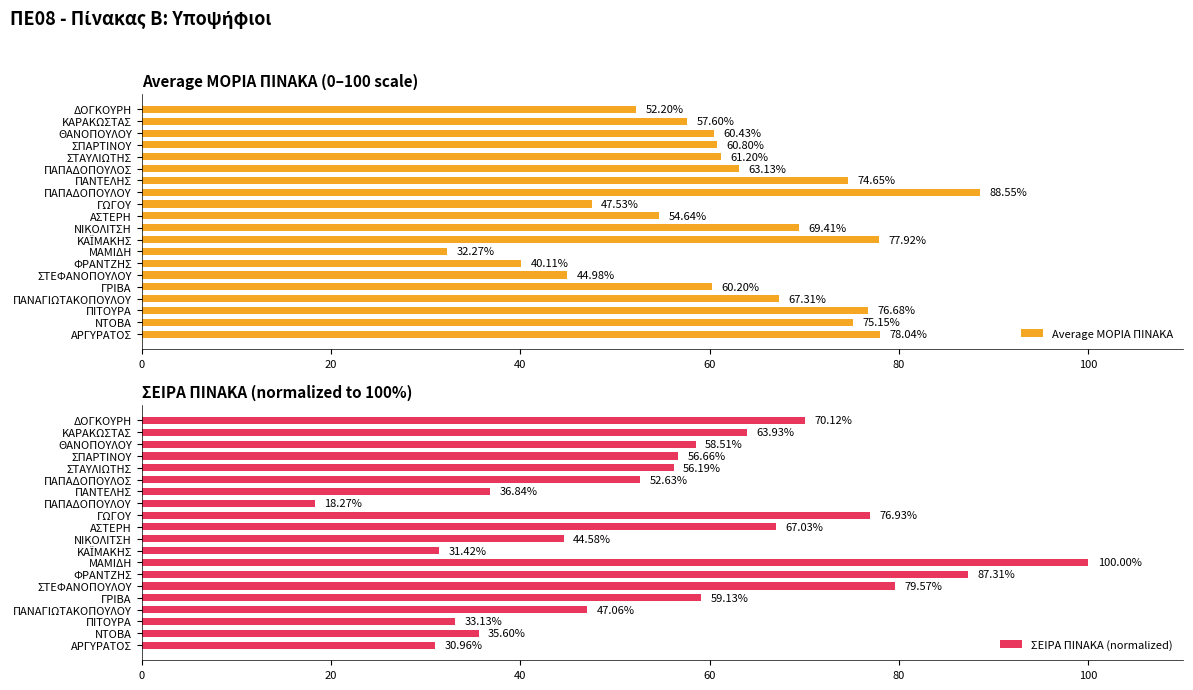

Which category has the lowest value in the Average ΜΟΡΙΑ ΠΙΝΑΚΑ series?

ΜΑΜΙΔΗ